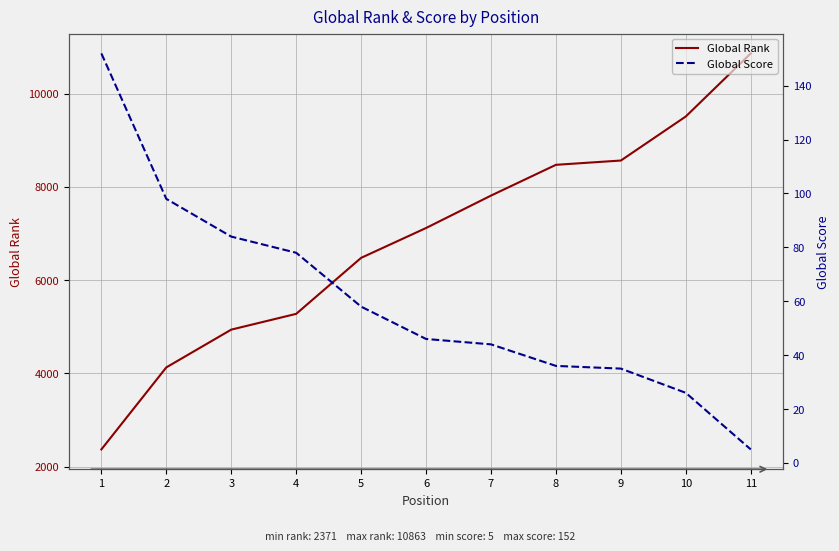

At which label does Global Score first exceed 46?

1